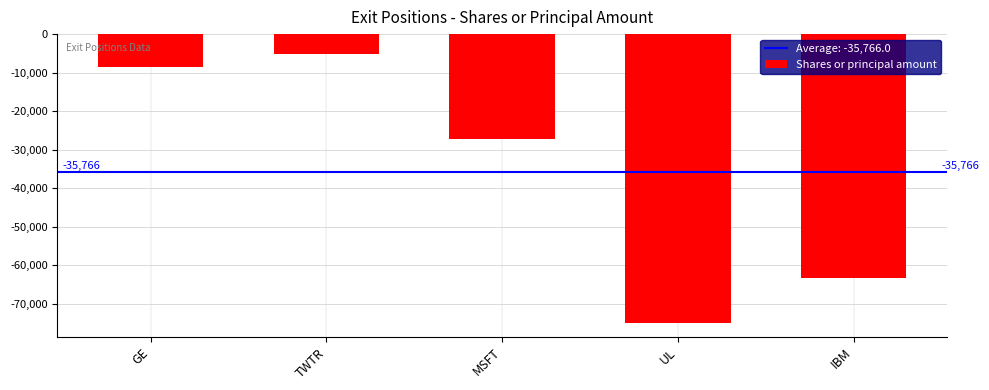

What is the difference between the values at MSFT and TWTR?

22225